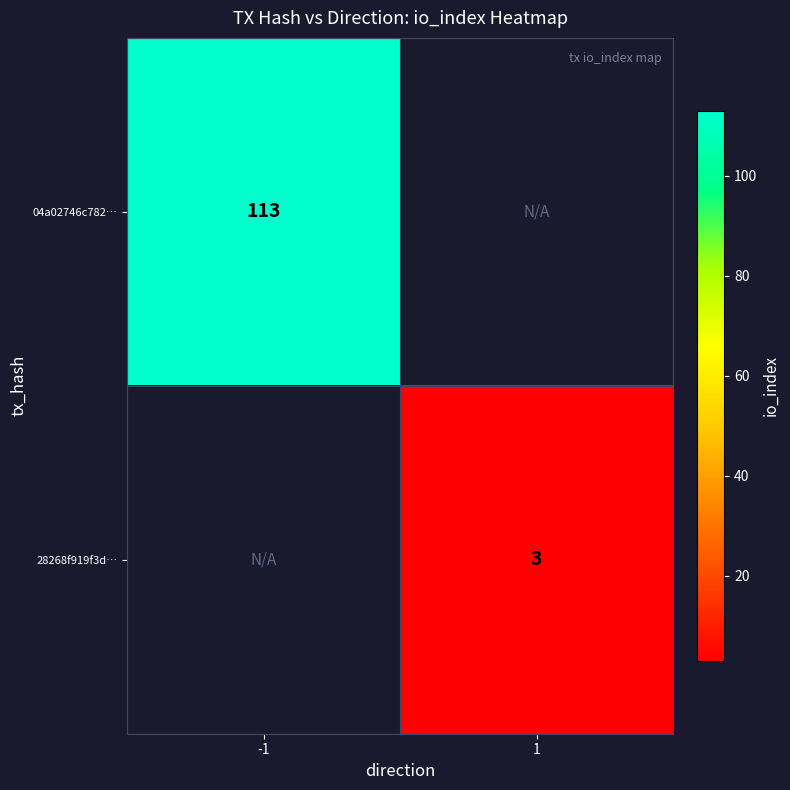

How many distinct data groups are displayed?

2